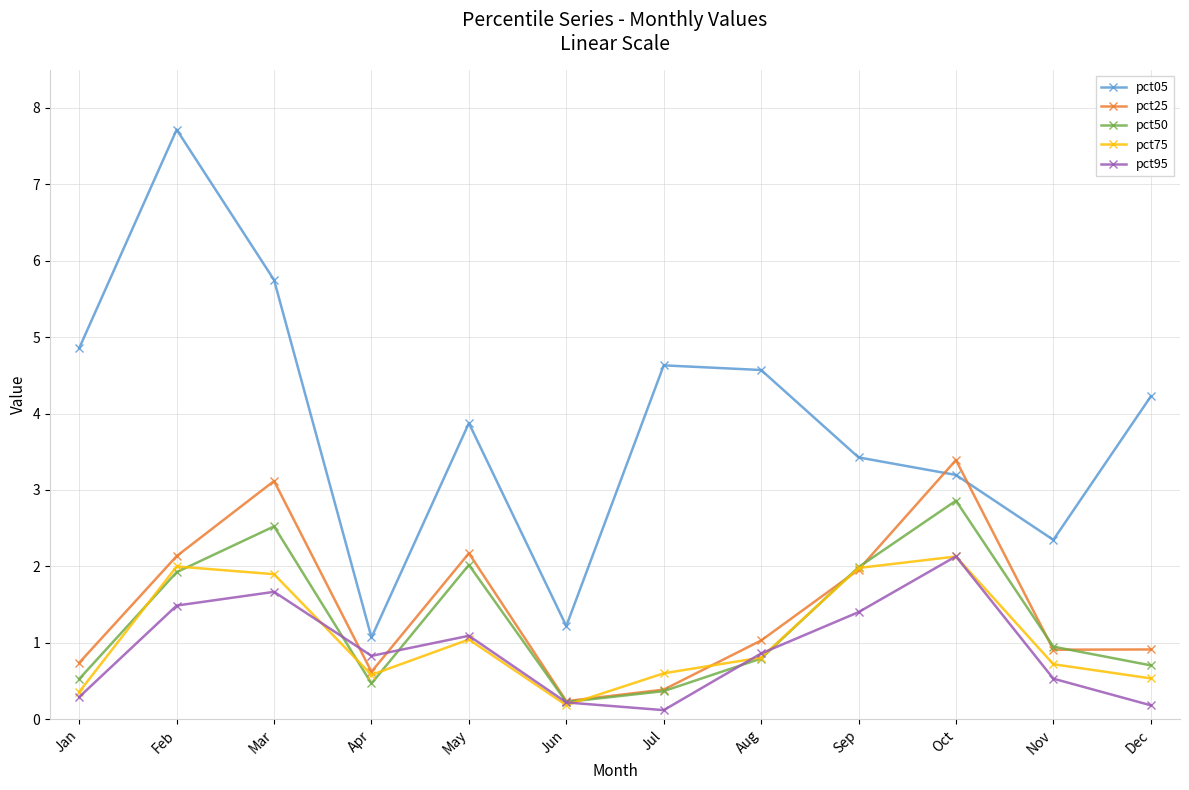

Is this an area chart (filled region under the line)?

No